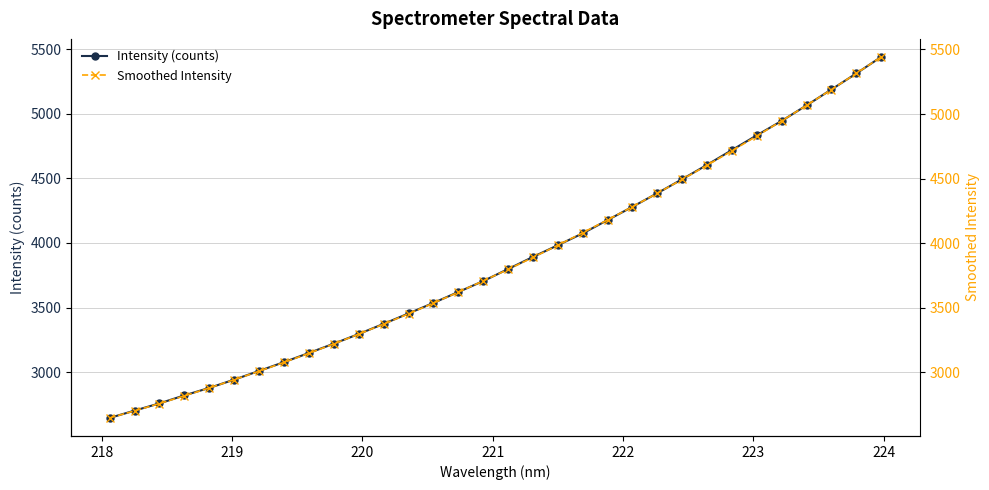

True or false: Intensity (counts) has more than 2 interior local peaks.

False